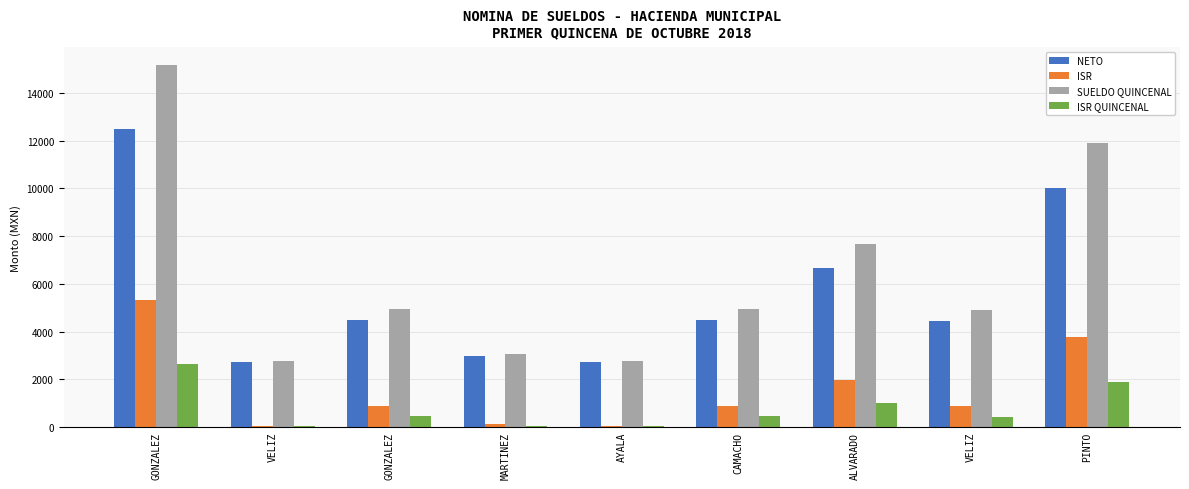

Which category has the lowest value in the ISR series?

VELIZ